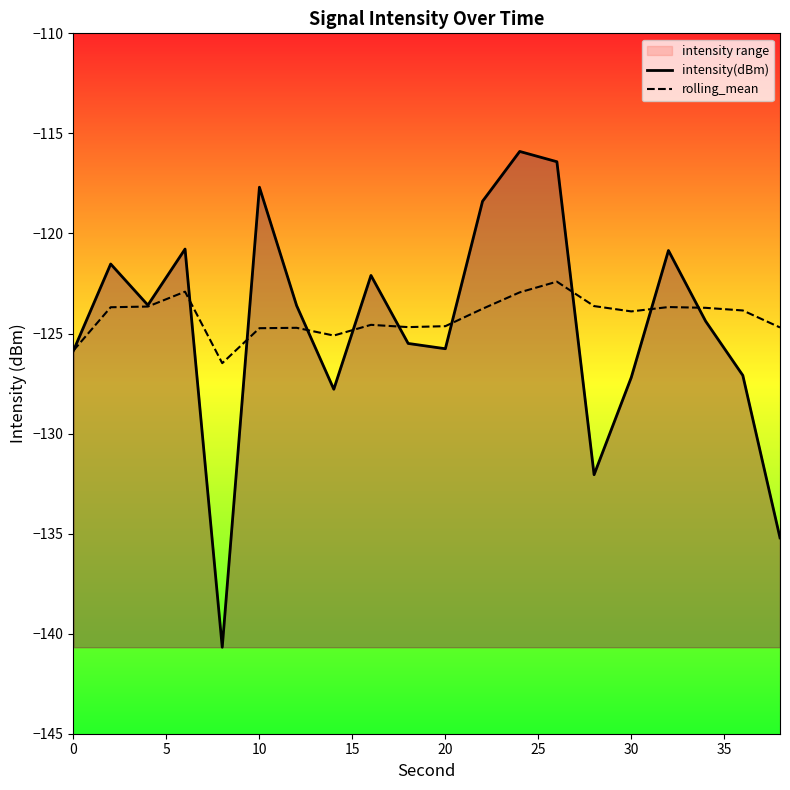

How many values in the intensity(dBm) series exceed -123?

8